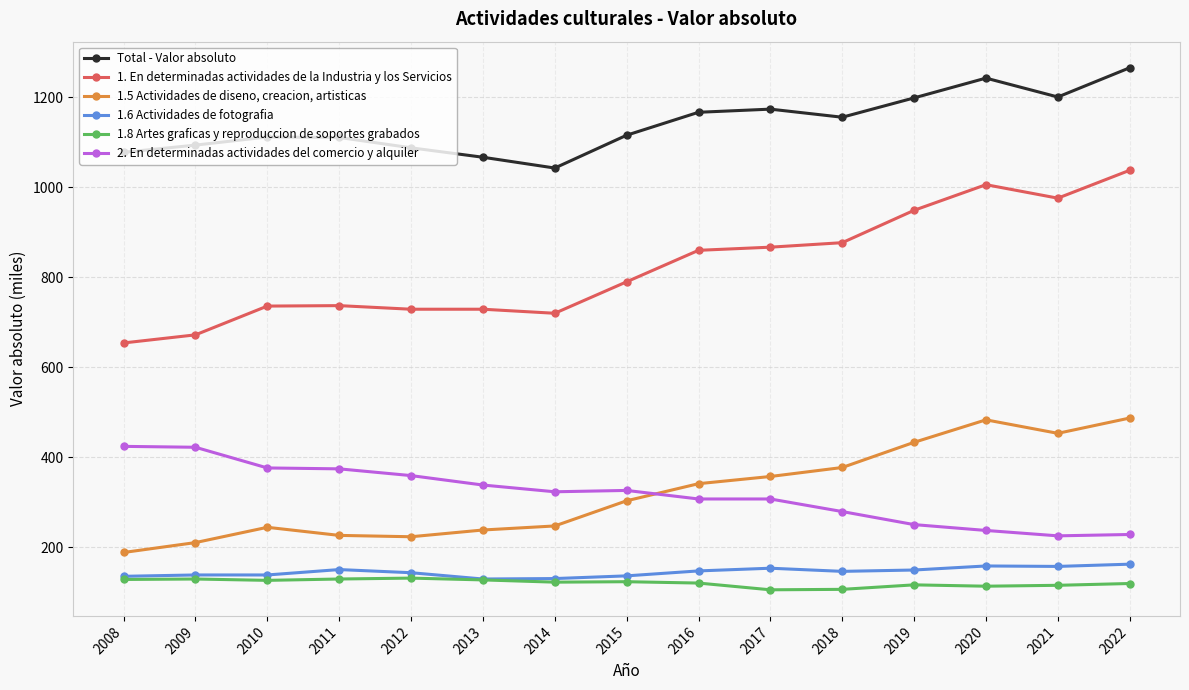

True or false: 2. En determinadas actividades del comercio y alquiler and 1.6 Actividades de fotografia intersect in this chart.

False